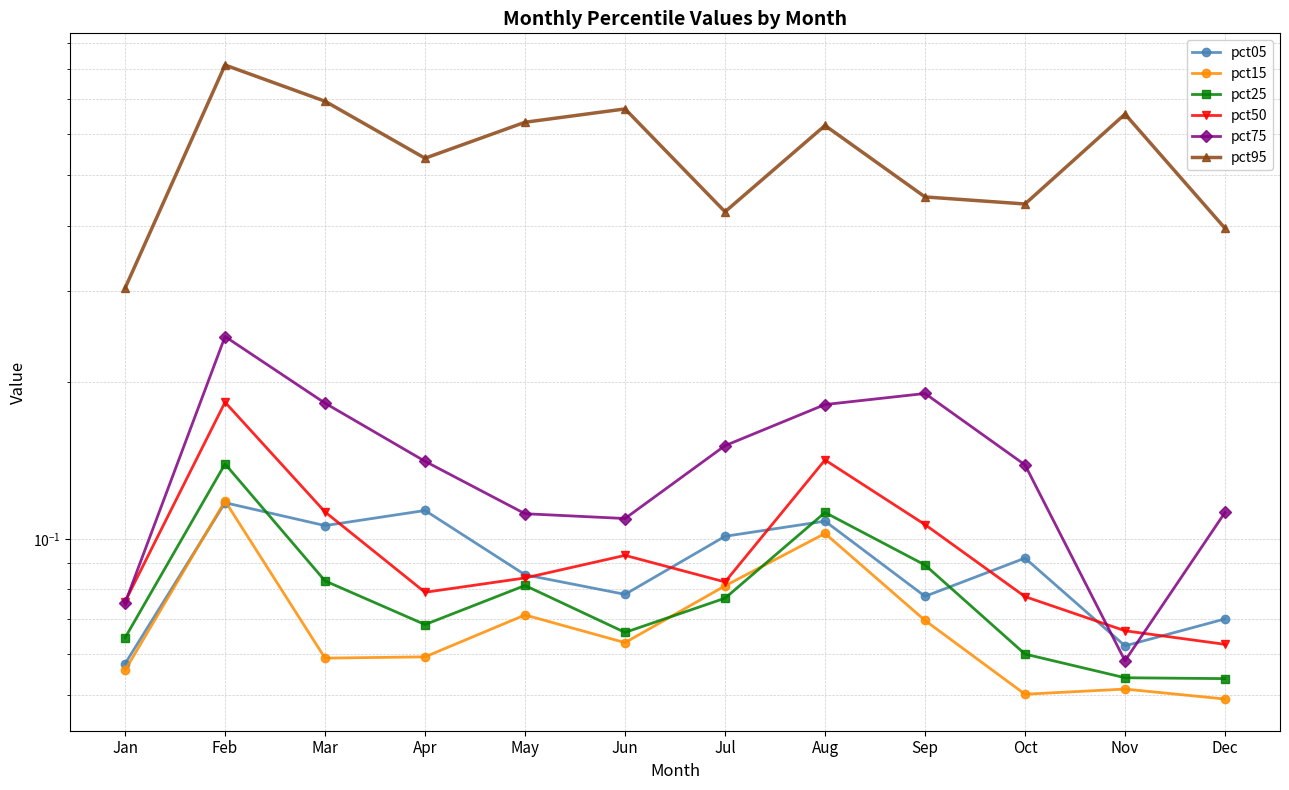

What is the sum of the pct50 values at Jun and Apr?

0.2